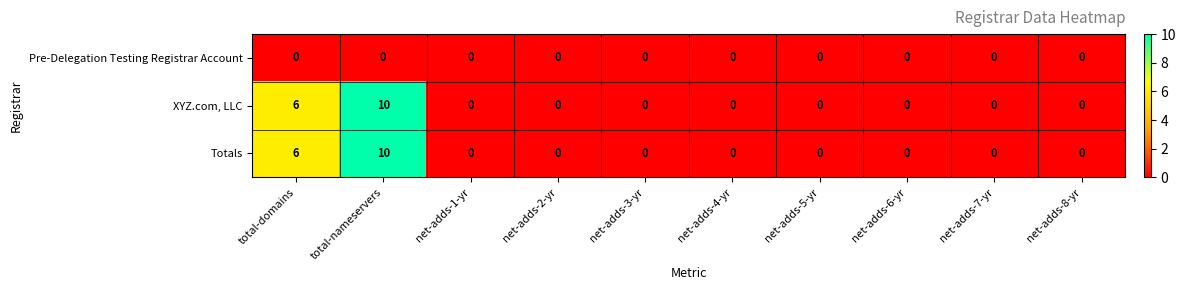

Reading right to left, extract all data points from this chart.

Pre-Delegation Testing Registrar Account: 0	0	0	0	0	0	0	0	0	0
XYZ.com, LLC: 0	0	0	0	0	0	0	0	10	6
Totals: 0	0	0	0	0	0	0	0	10	6